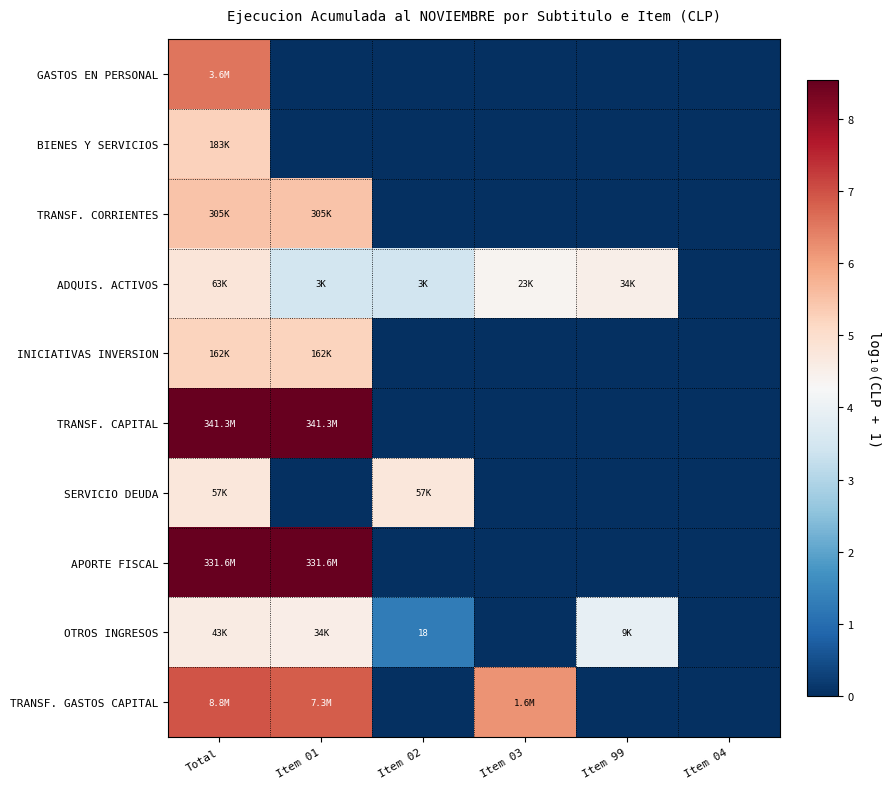

How many values in GASTOS EN PERSONAL are above zero?

1